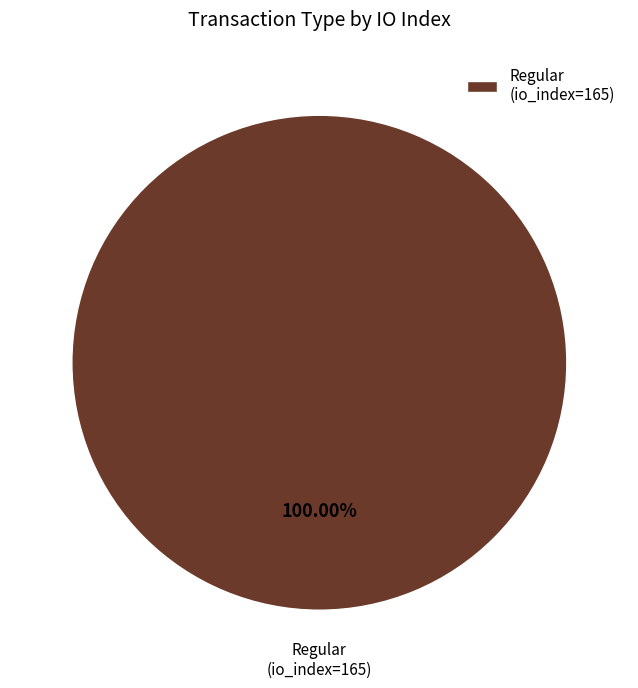

Rank the categories by value from highest to lowest.

Regular (io_index=165)